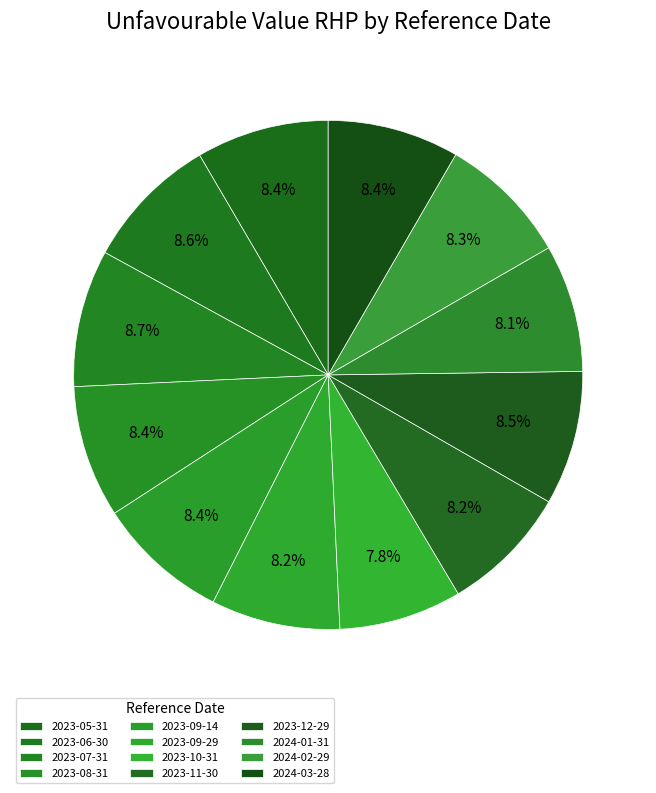

How many segments does this pie chart have?

12